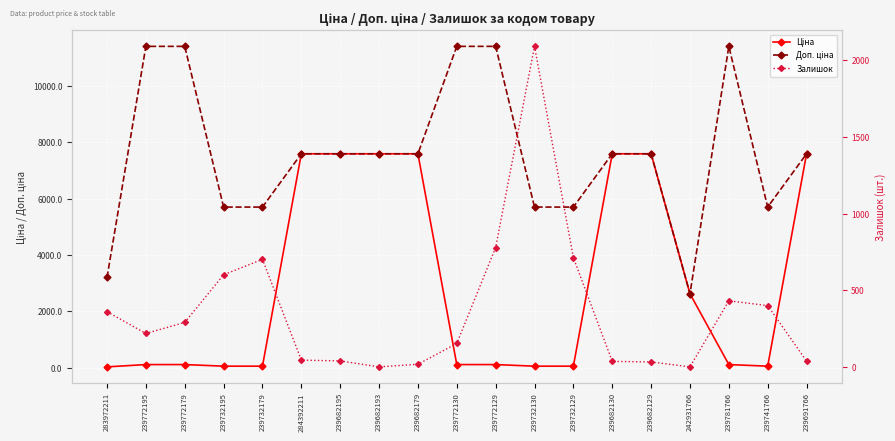

List the labels in order of Доп. ціна value, smallest first.

242931766, 283972211, 239732195, 239732179, 239732130, 239732129, 239741766, 284392211, 239682195, 239682193, 239682179, 239682130, 239682129, 239691766, 239772195, 239772179, 239772130, 239772129, 239781766